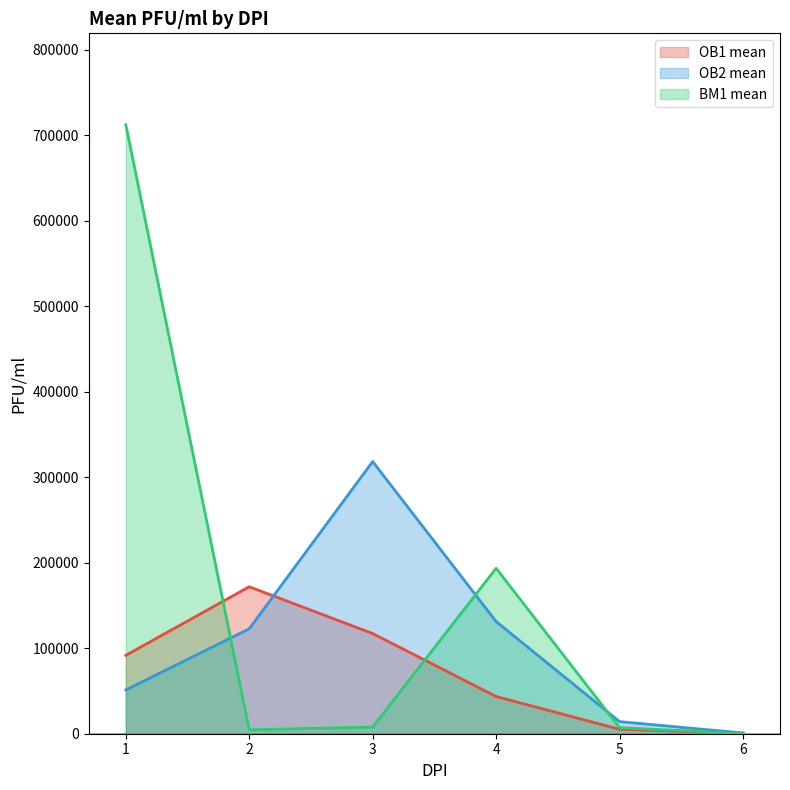

How many lines are shown in the chart?

3